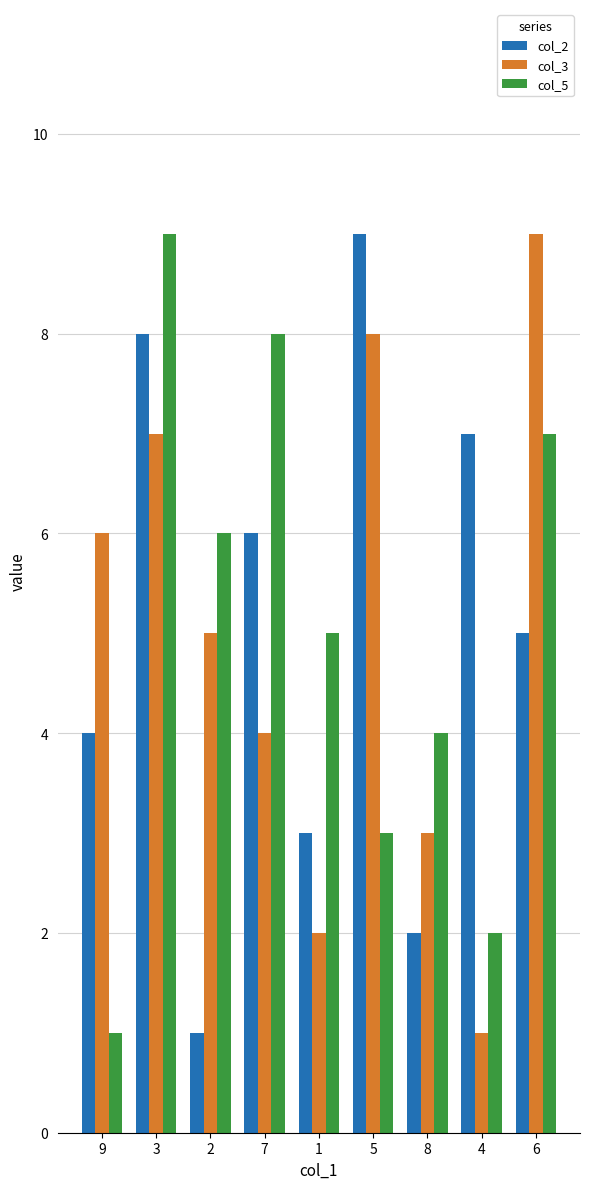

Between 3 and 2, which series saw the biggest shift?

col_2